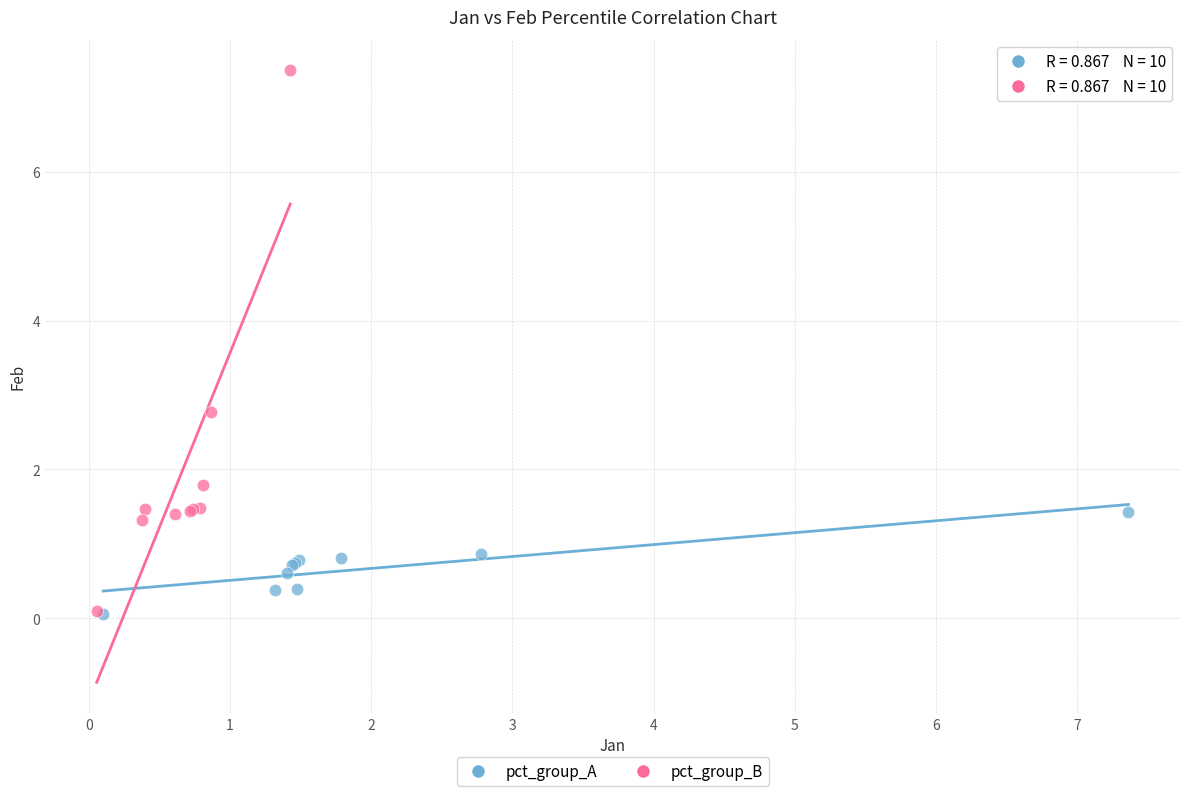

Which series has the widest spread of Y values?

pct_group_B